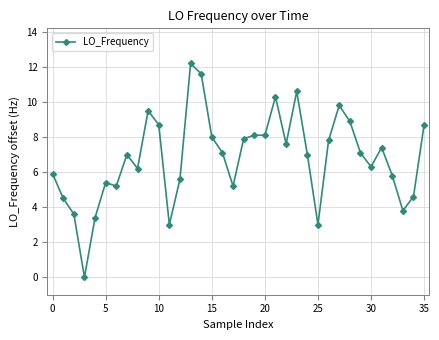

What is the difference between the second highest and minimum values?

11.6